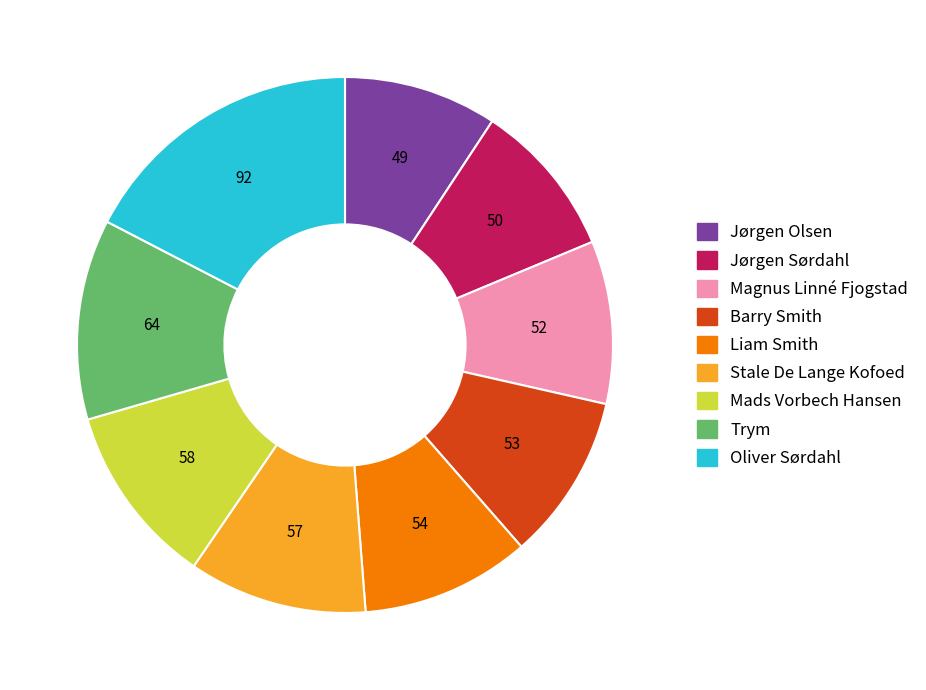

How many segments does this pie chart have?

9